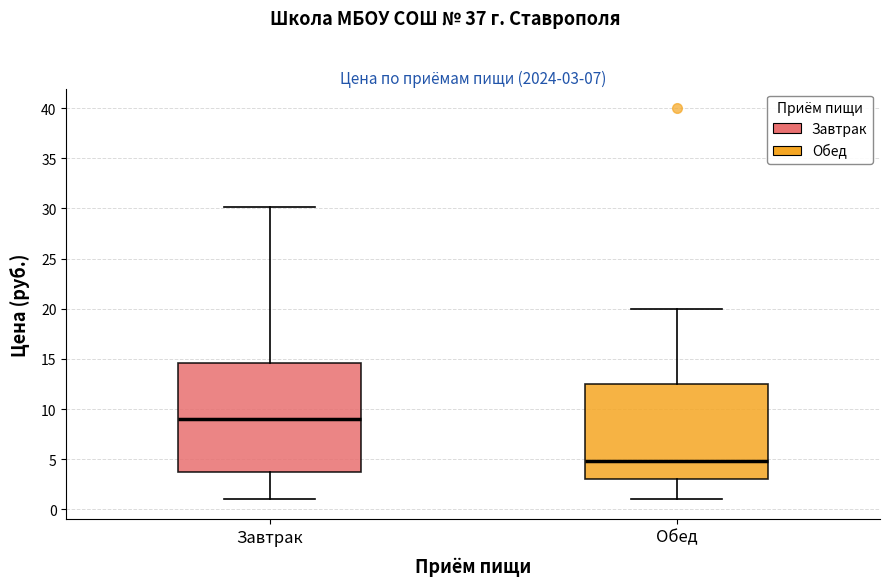

Which box's median line is the lowest?

Обед